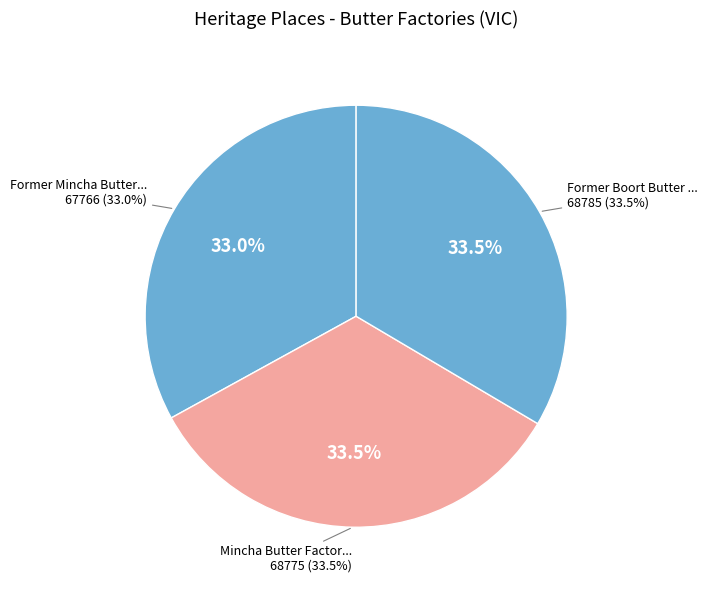

Rank the categories by value from highest to lowest.

Former Boort Butter Factory, Mincha Butter Factory, Former Mincha Butter Factory